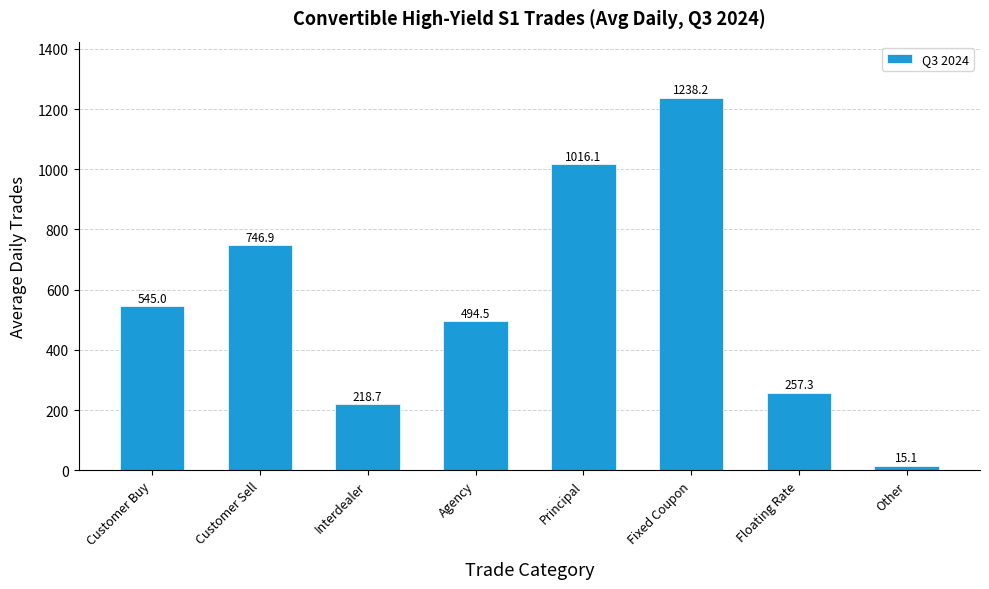

What is the label of the 7th bar from the left?

Floating Rate